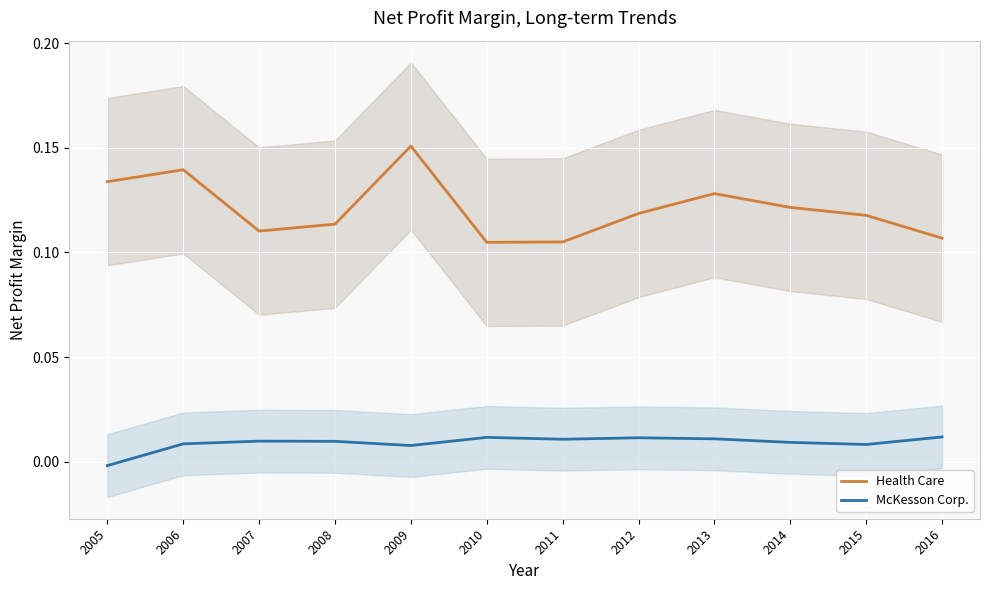

Which series changed the most between 2006 and 2007?

Health Care